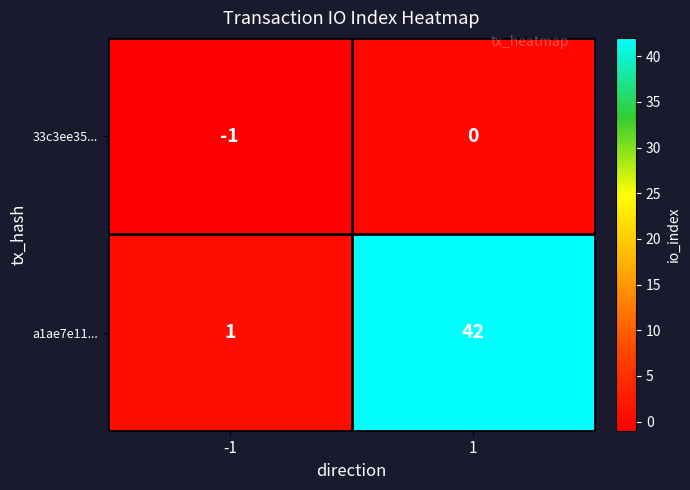

The value of 33c3ee35... at -1 is -1. True or false?

True